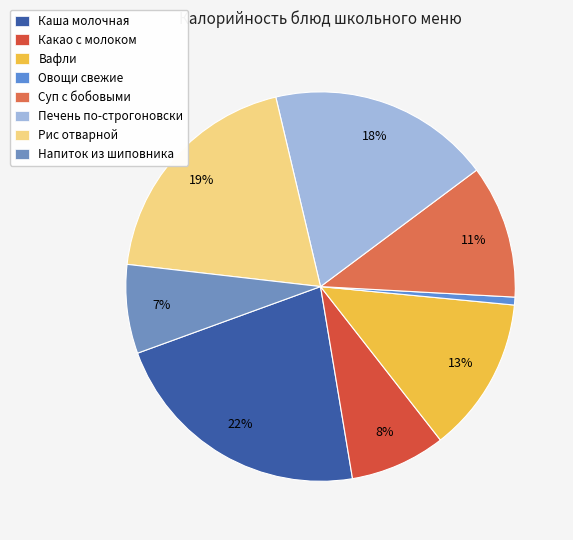

What percentage is the Суп с бобовыми slice, to the nearest percent?

11%